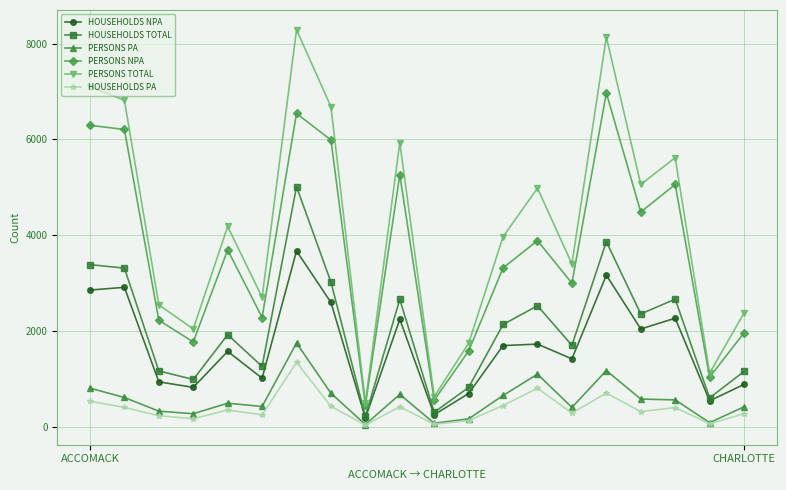

True or false: PERSONS PA has more than 0 interior local peaks.

True